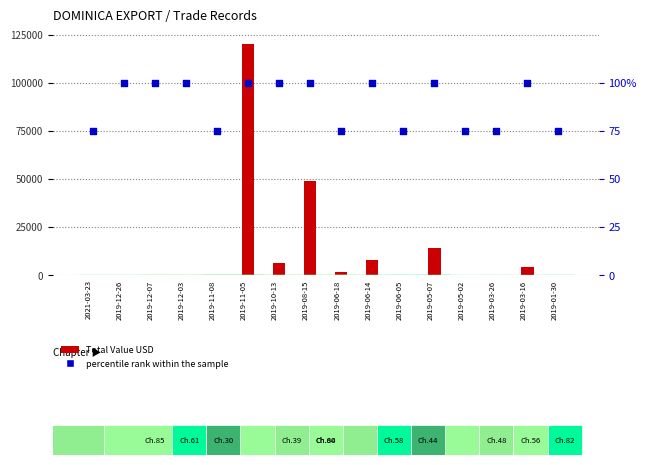

Which series reaches the minimum Y coordinate?

Total Value USD